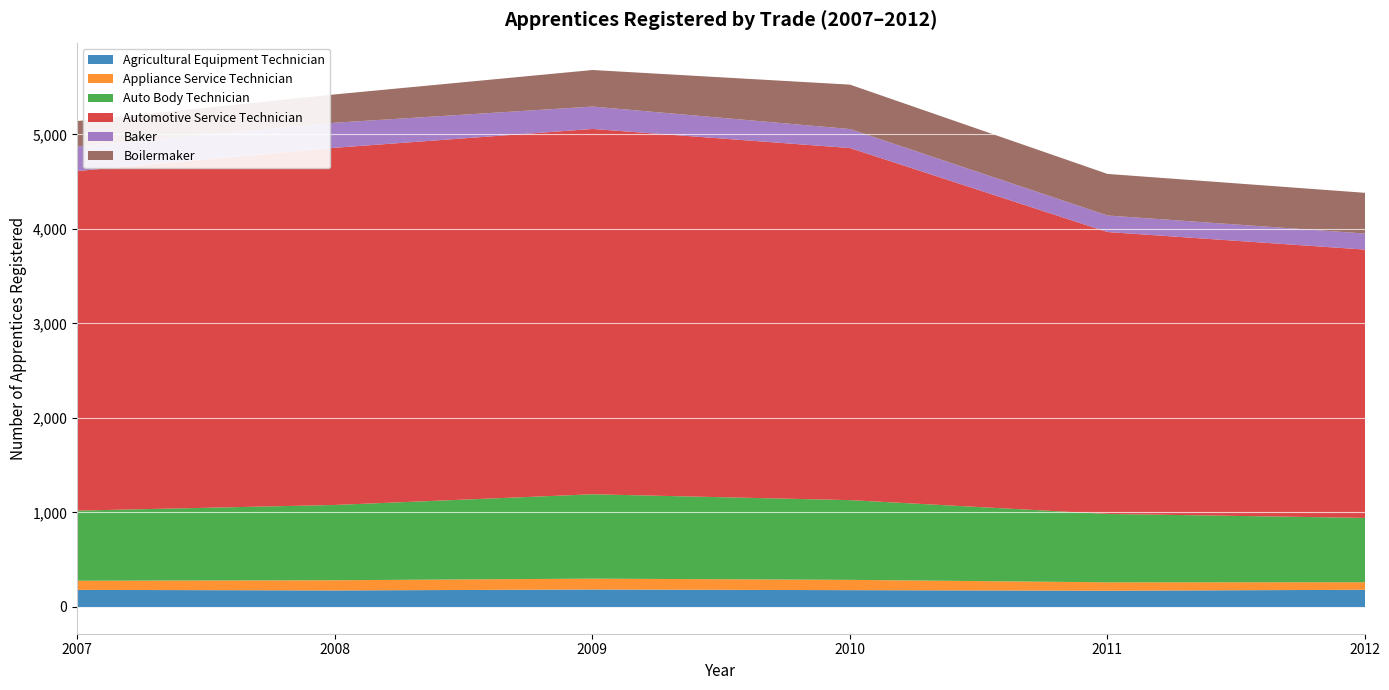

Reading right to left, what are all the values shown in this chart?

Agricultural Equipment Technician: 2012=186	2011=176	2010=182	2009=189	2008=179	2007=185
Appliance Service Technician: 2012=80	2011=89	2010=109	2009=115	2008=108	2007=97
Auto Body Technician: 2012=681	2011=724	2010=844	2009=893	2008=797	2007=742
Automotive Service Technician: 2012=2840	2011=2984	2010=3727	2009=3867	2008=3781	2007=3595
Baker: 2012=170	2011=175	2010=201	2009=237	2008=265	2007=259
Boilermaker: 2012=431	2011=440	2010=470	2009=387	2008=300	2007=270